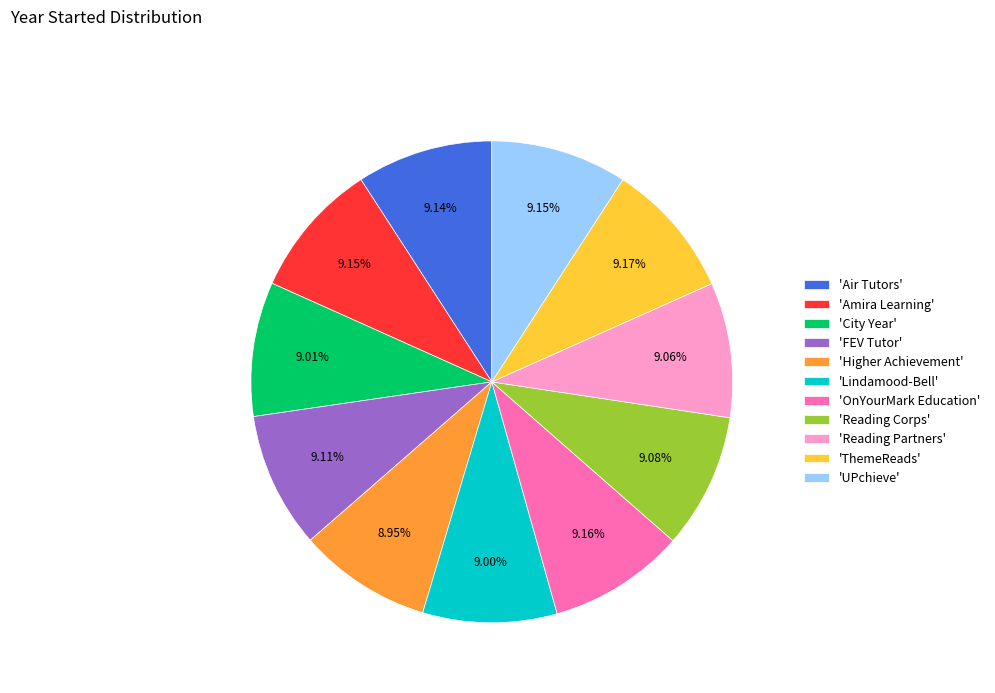

Combined, do 'FEV Tutor' and 'Reading Corps' account for over 50%?

No